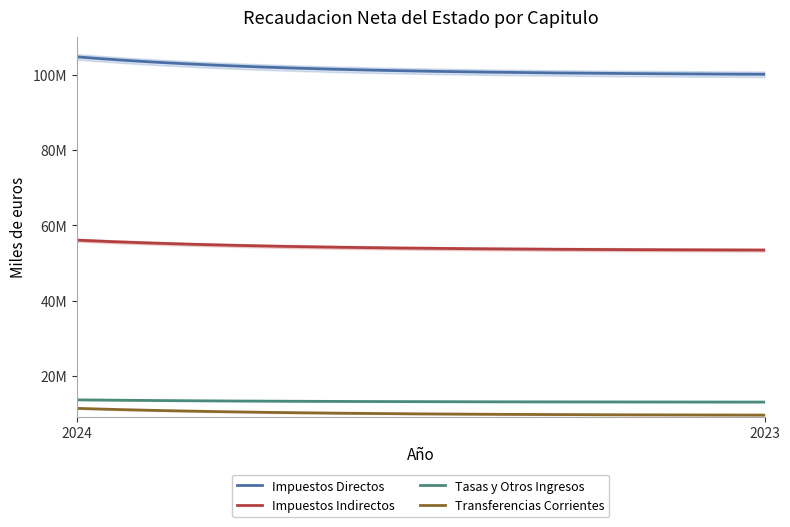

How many data points in Tasas y Otros Ingresos are less than 13655801?

1